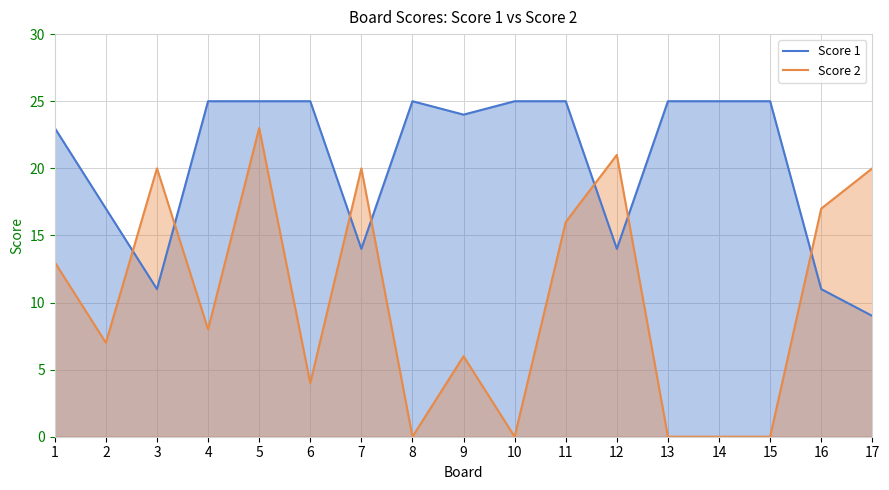

What is the value of the Score 2 point at the 2nd from the left?

7